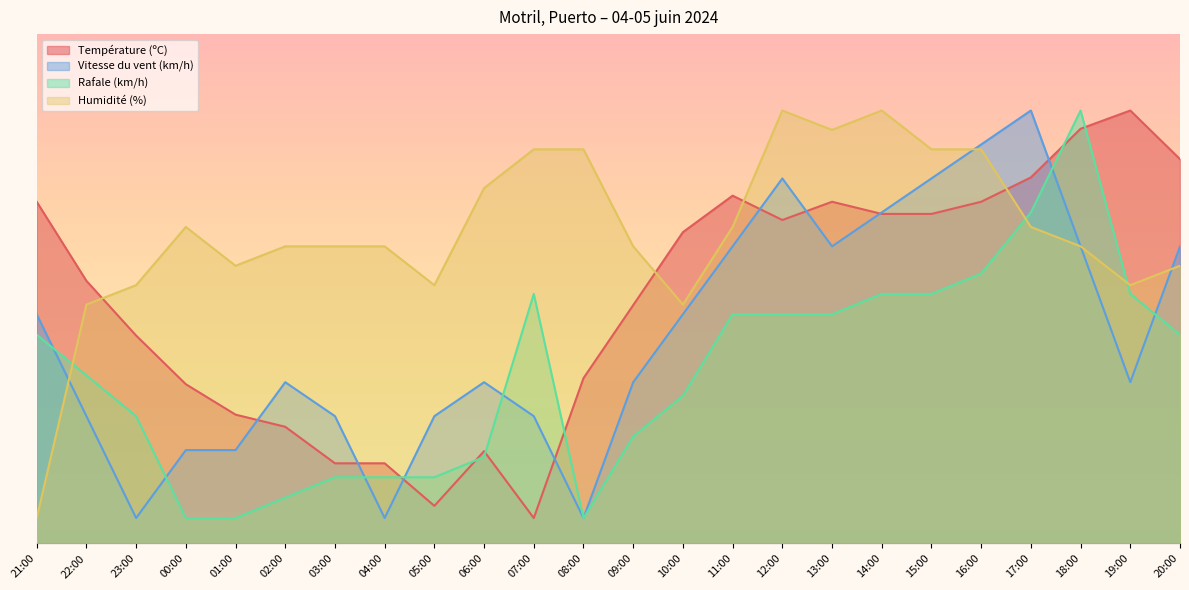

Which series ends up on top after the final intersection of Température (ºC) and Vitesse du vent (km/h)?

Température (ºC)